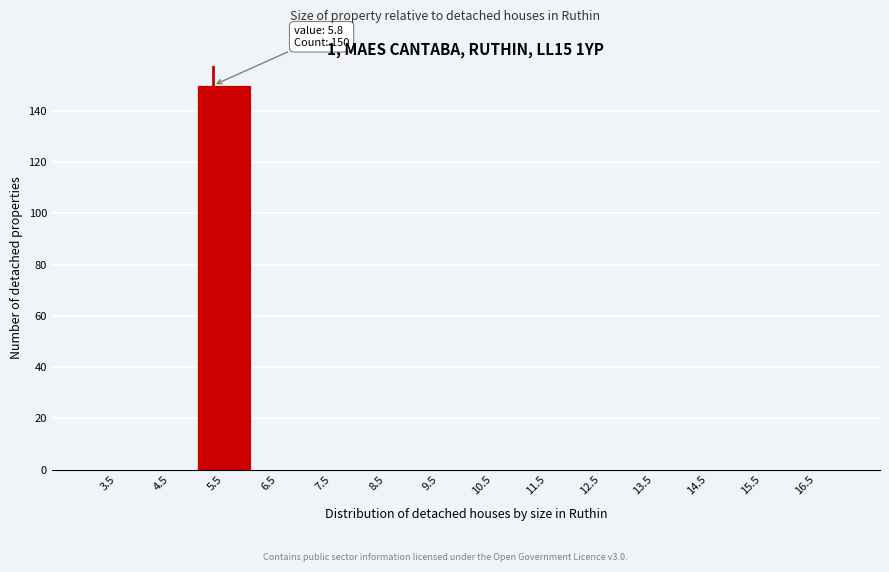

Reading left to right, list all the values displayed in this chart.

3.5=0	4.5=0	5.5=150	6.5=0	7.5=0	8.5=0	9.5=0	10.5=0	11.5=0	12.5=0	13.5=0	14.5=0	15.5=0	16.5=0